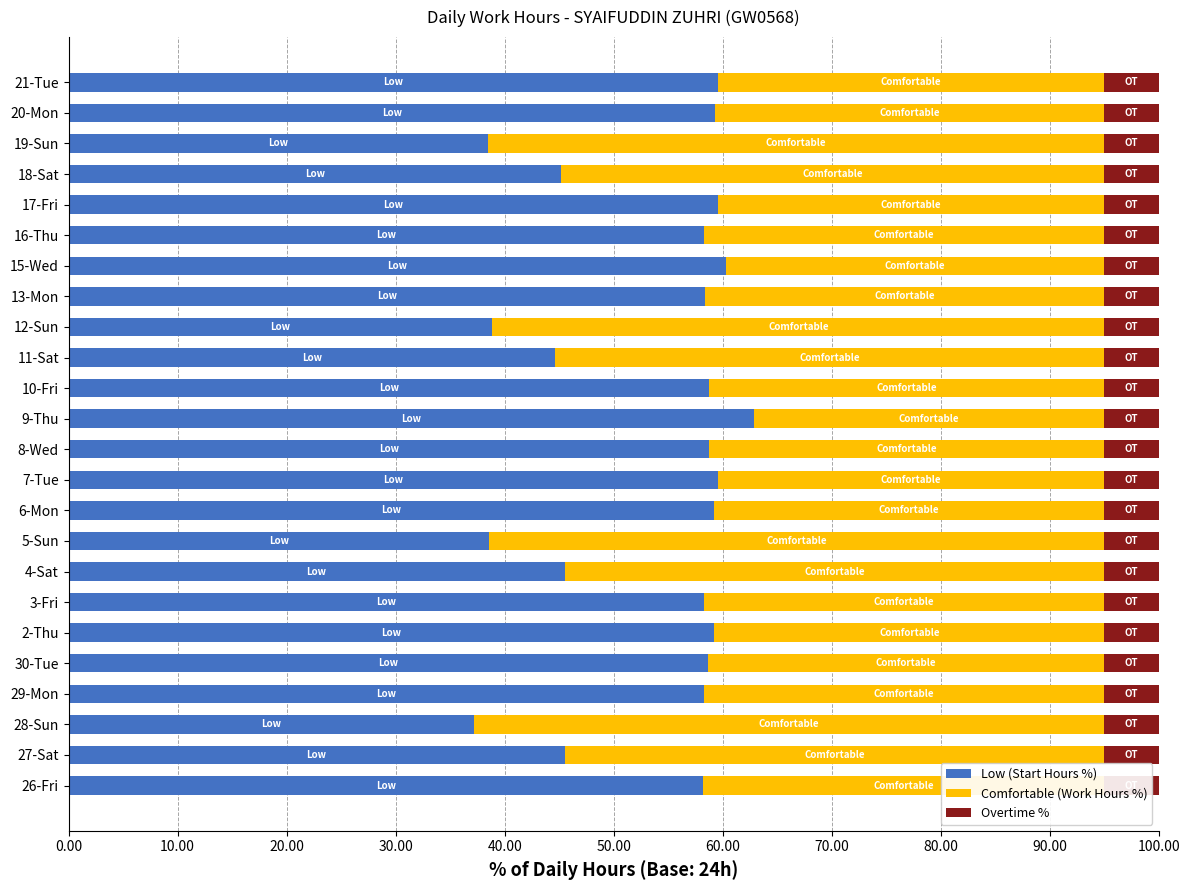

Is it true that Low (Start Hours %) equals 58.3 at 3-Fri?

True